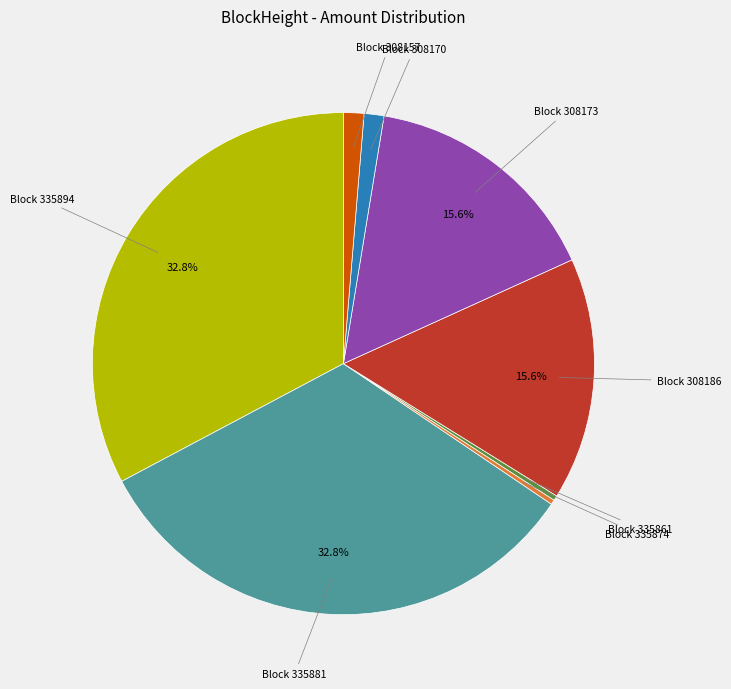

Does any single category account for the majority?

No